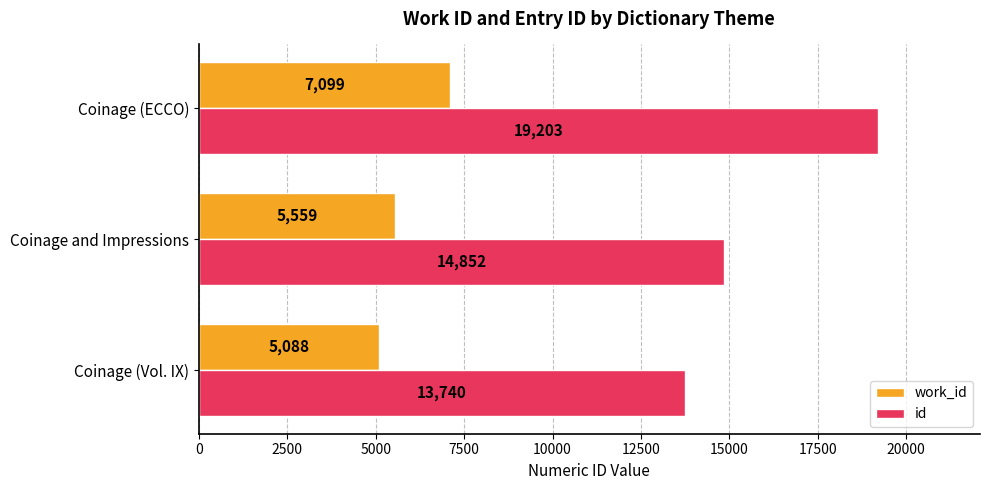

Which series has the largest range (max minus min)?

id